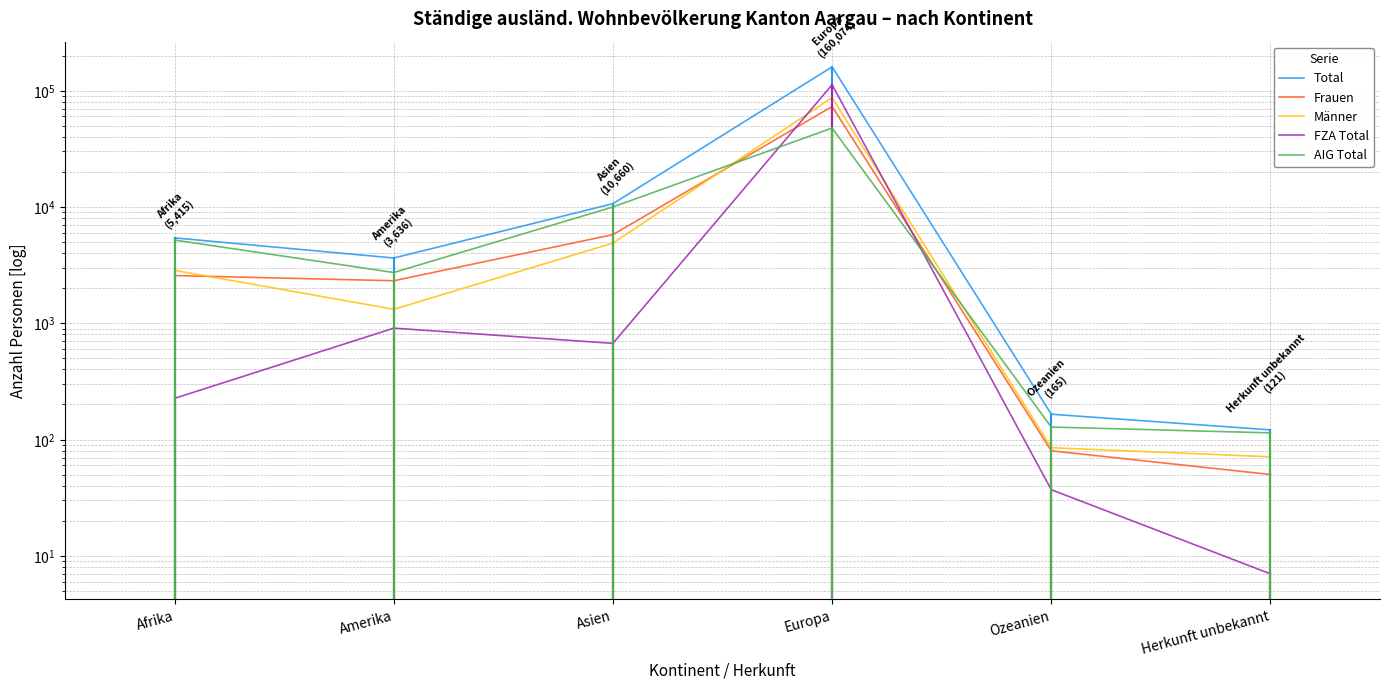

What are all the series names shown in the legend?

Total, Frauen, Männer, FZA Total, AIG Total